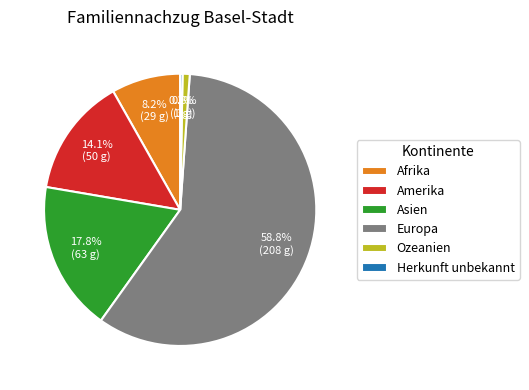

What is the largest slice in the pie chart?

Europa